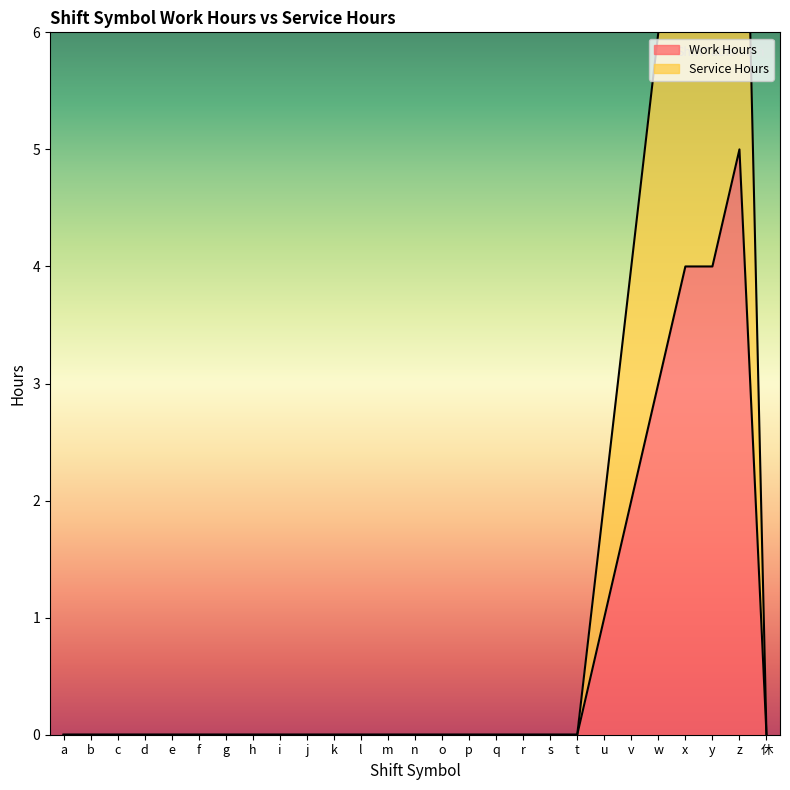

What position from the right is u?

7